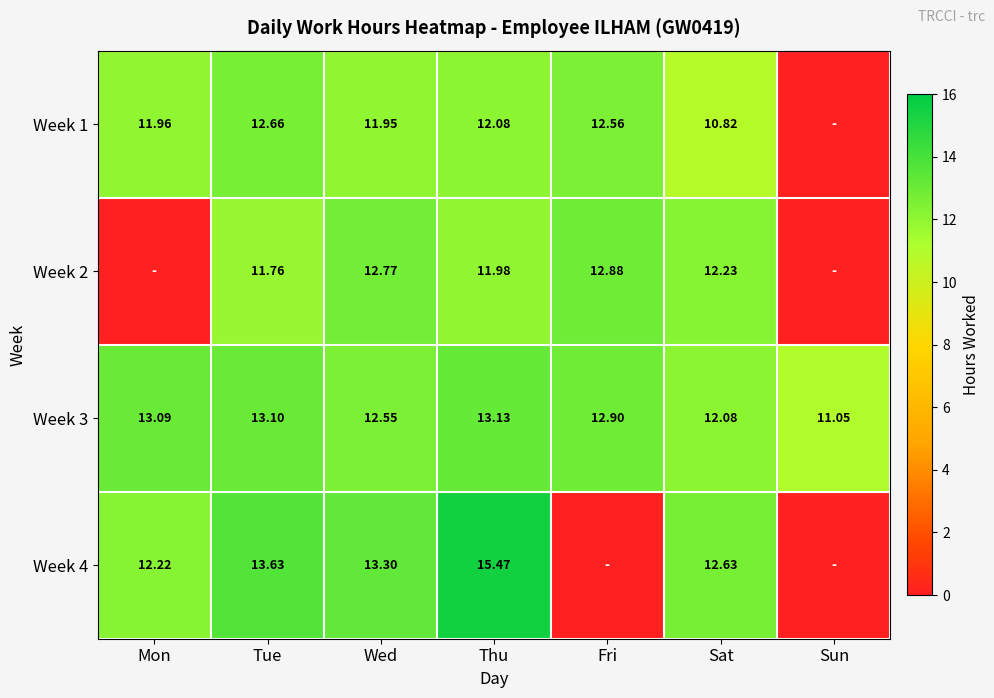

At which label does Week 3 first exceed 12?

Mon